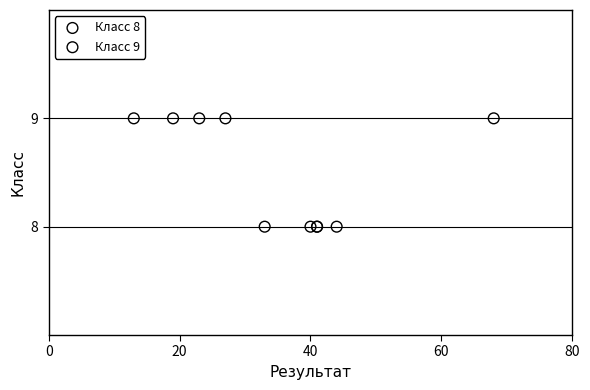

Which series contains the highest Y value?

Класс 9